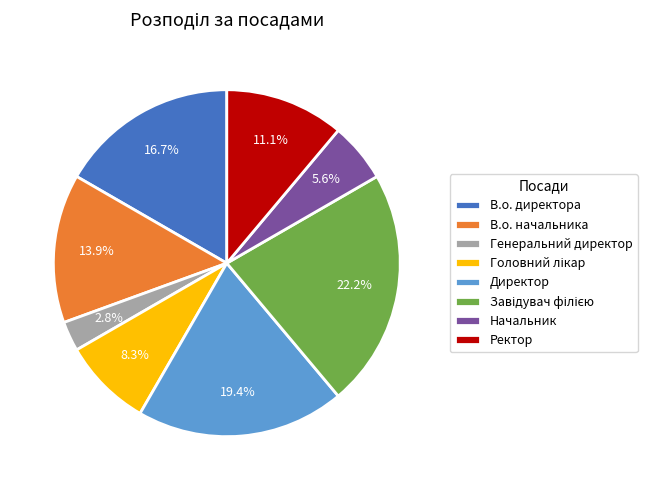

Which has a higher value, Директор or Начальник?

Директор